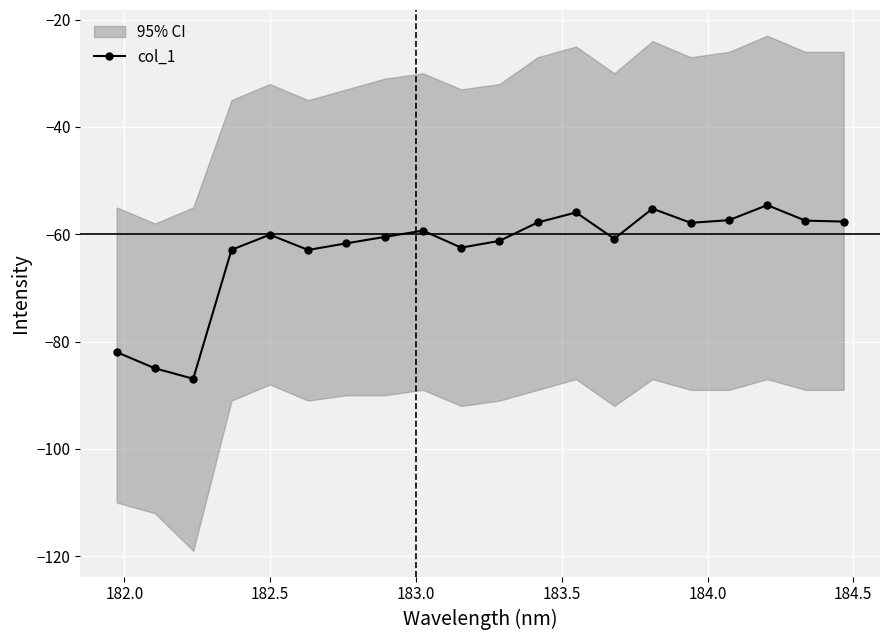

What is the value of the col_1 point at the 10th from the left?

-62.5